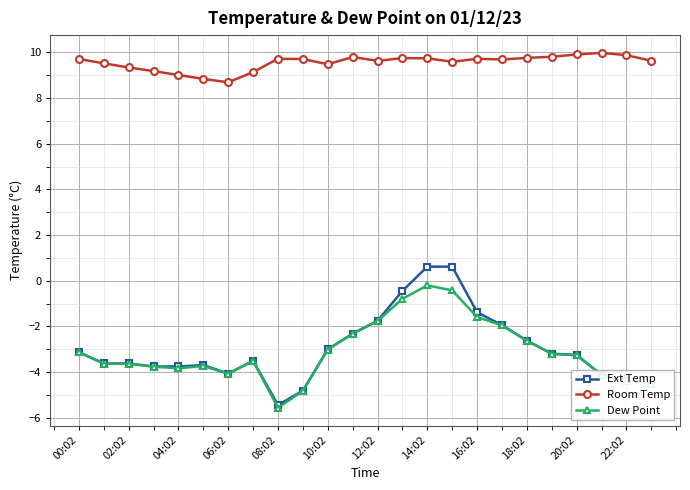

How many lines are shown in the chart?

3